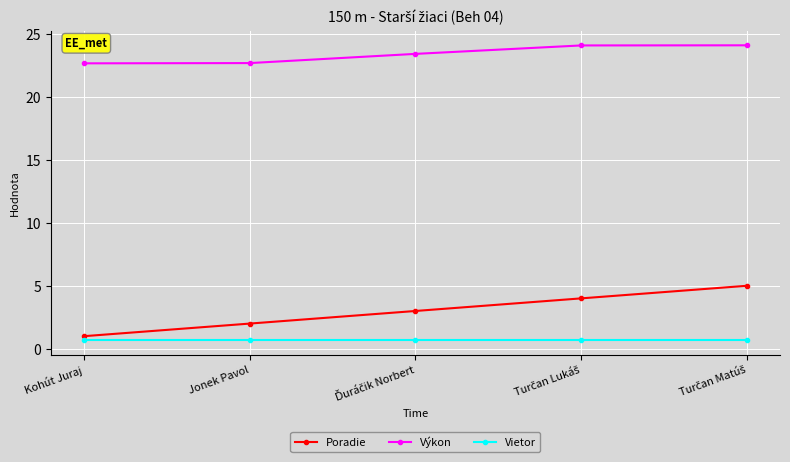

Is it true that Výkon equals 22.7 at Jonek Pavol?

True